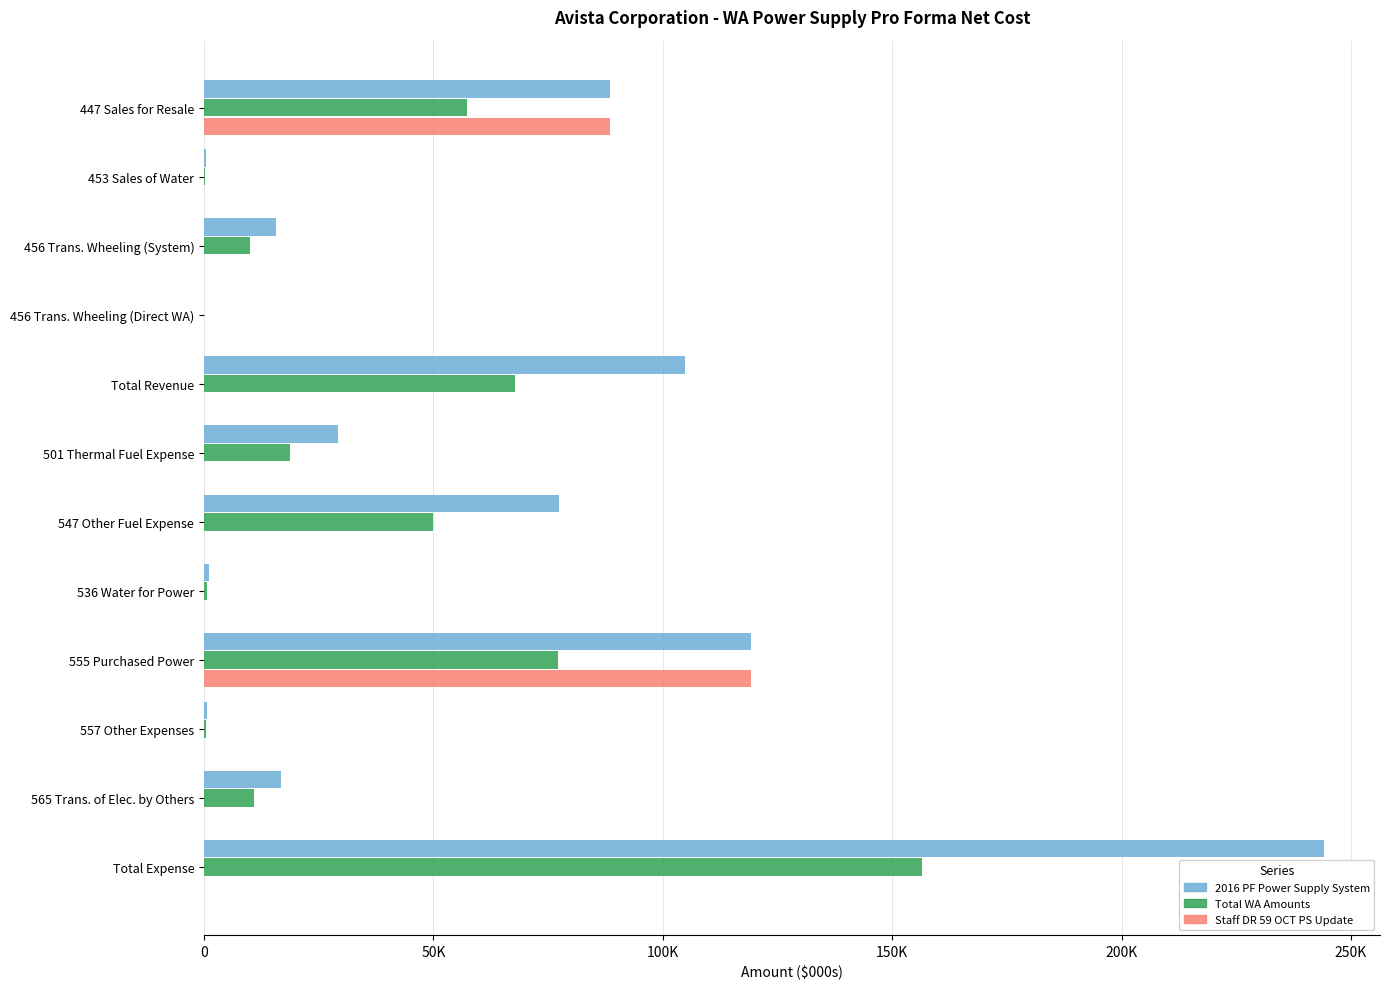

What are all the series names shown in the legend?

2016 PF Power Supply System, Total WA Amounts, Staff DR 59 OCT PS Update